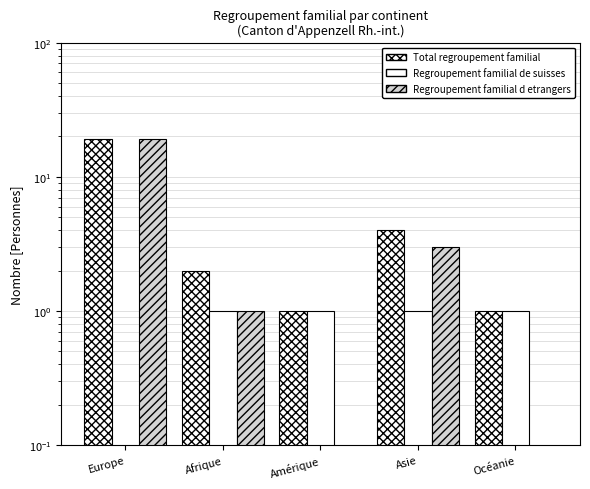

What are all the series names shown in the legend?

Total regroupement familial, Regroupement familial de suisses, Regroupement familial d etrangers